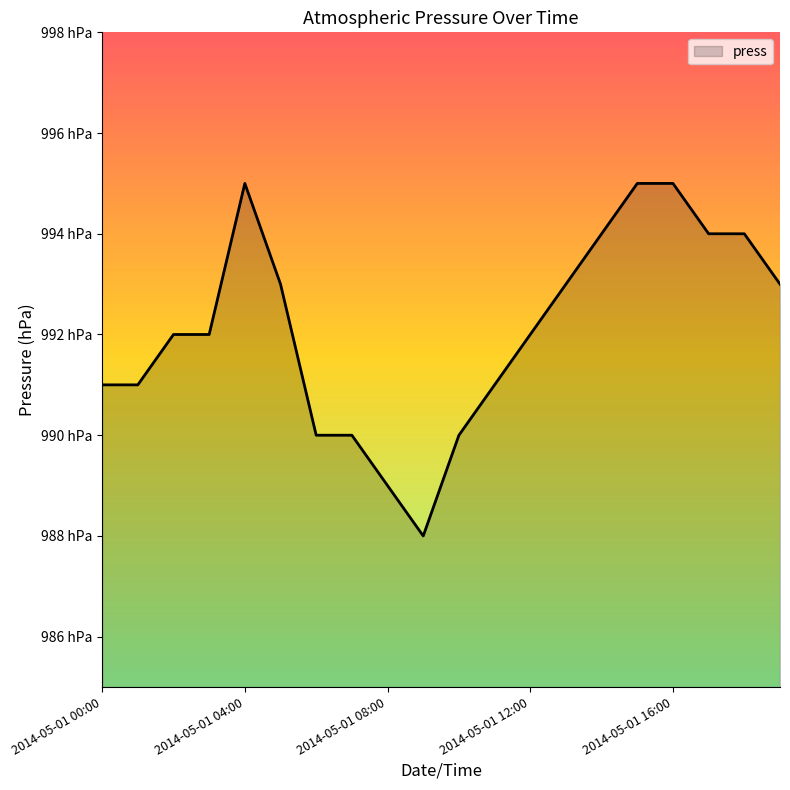

Does the chart have visible grid lines?

No